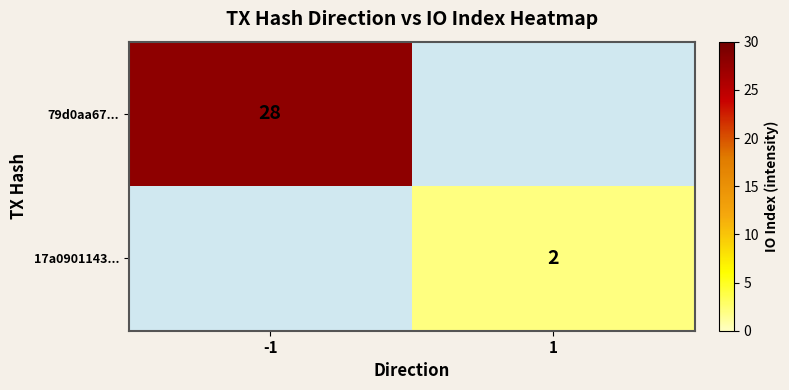

How many data points does each series have?

2